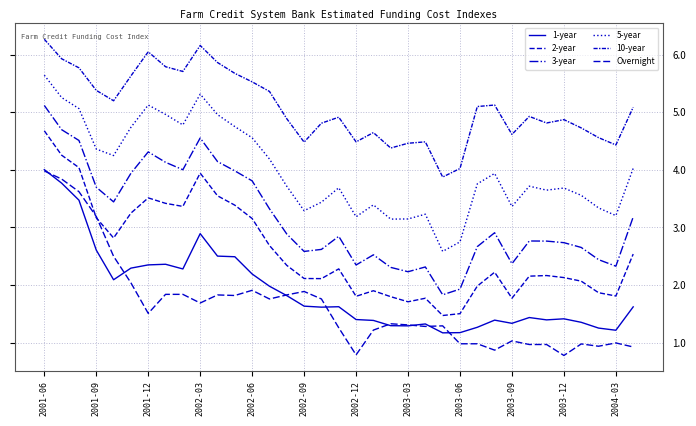

Does the chart have visible grid lines?

Yes